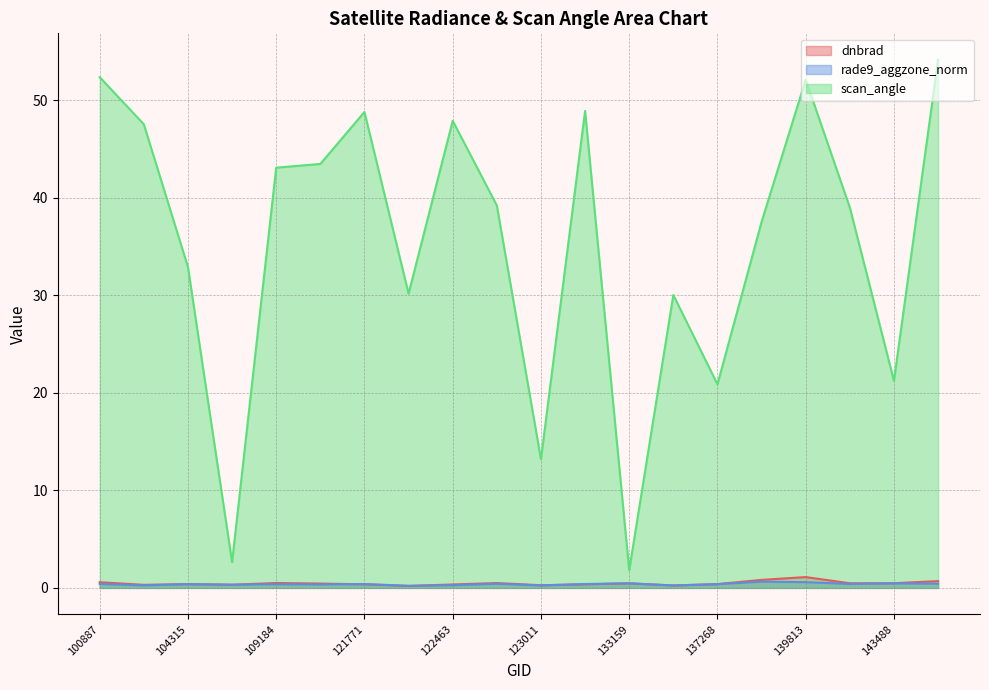

Reading right to left, transcribe all the data shown in this chart.

dnbrad: 143878=0.7	143488=0.5	143099=0.5	139813=1.1	138425=0.8	137268=0.4	133343=0.2	133159=0.5	132798=0.4	123011=0.3	122837=0.5	122463=0.4	122289=0.2	121771=0.4	115226=0.4	109184=0.5	104431=0.3	104315=0.4	102751=0.3	100887=0.6
rade9_aggzone_norm: 143878=0.4	143488=0.5	143099=0.4	139813=0.6	138425=0.6	137268=0.4	133343=0.2	133159=0.5	132798=0.4	123011=0.3	122837=0.4	122463=0.3	122289=0.2	121771=0.4	115226=0.3	109184=0.4	104431=0.3	104315=0.4	102751=0.3	100887=0.4
scan_angle: 143878=54.1	143488=21.2	143099=39.0	139813=52.1	138425=37.5	137268=20.9	133343=30.0	133159=1.8	132798=48.9	123011=13.2	122837=39.2	122463=47.9	122289=30.2	121771=48.8	115226=43.5	109184=43.1	104431=2.6	104315=32.9	102751=47.5	100887=52.4